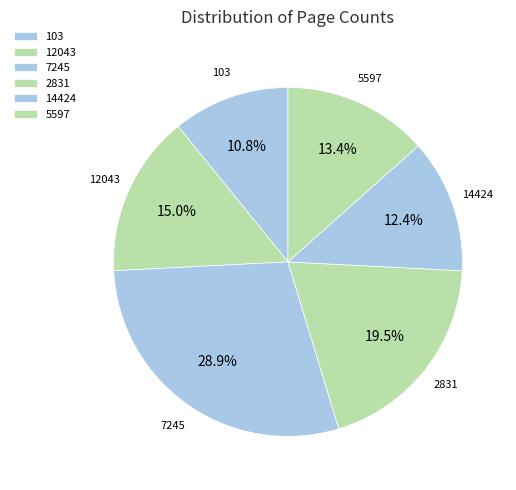

What is the ratio of the value at 103 to the value at 7245?

0.4